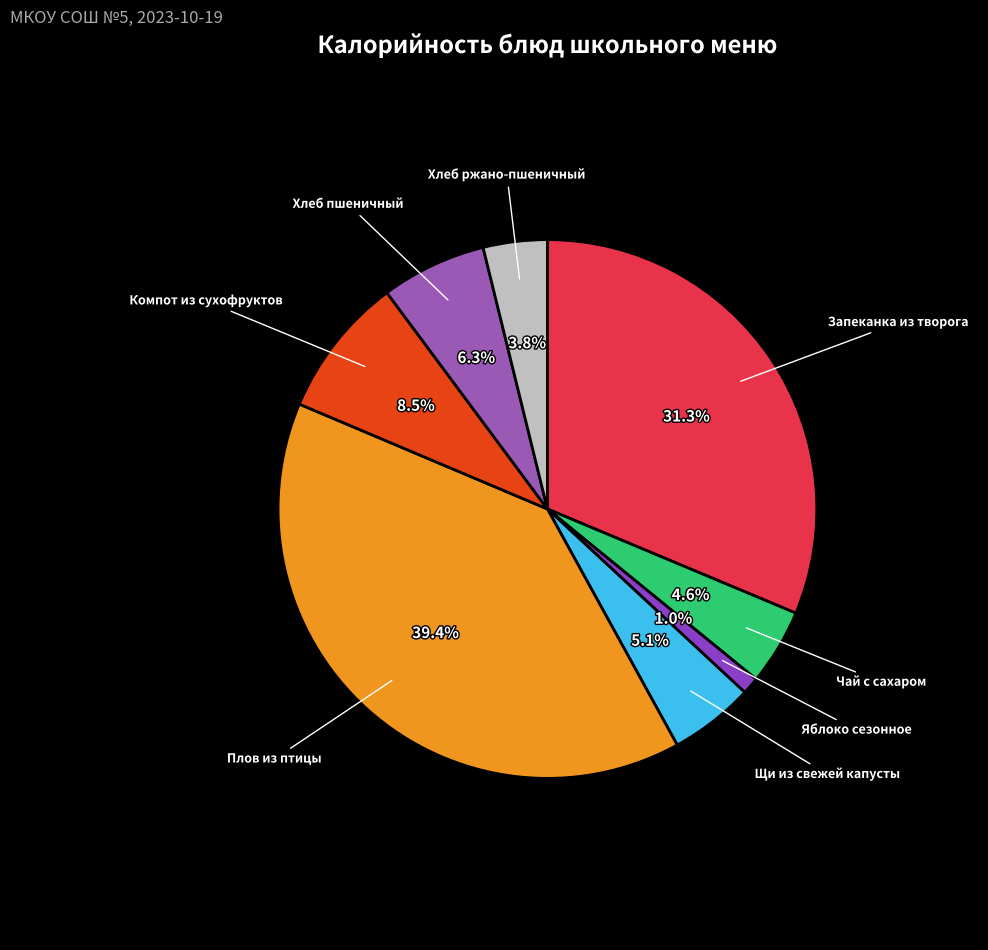

How many slices are in this pie chart?

8